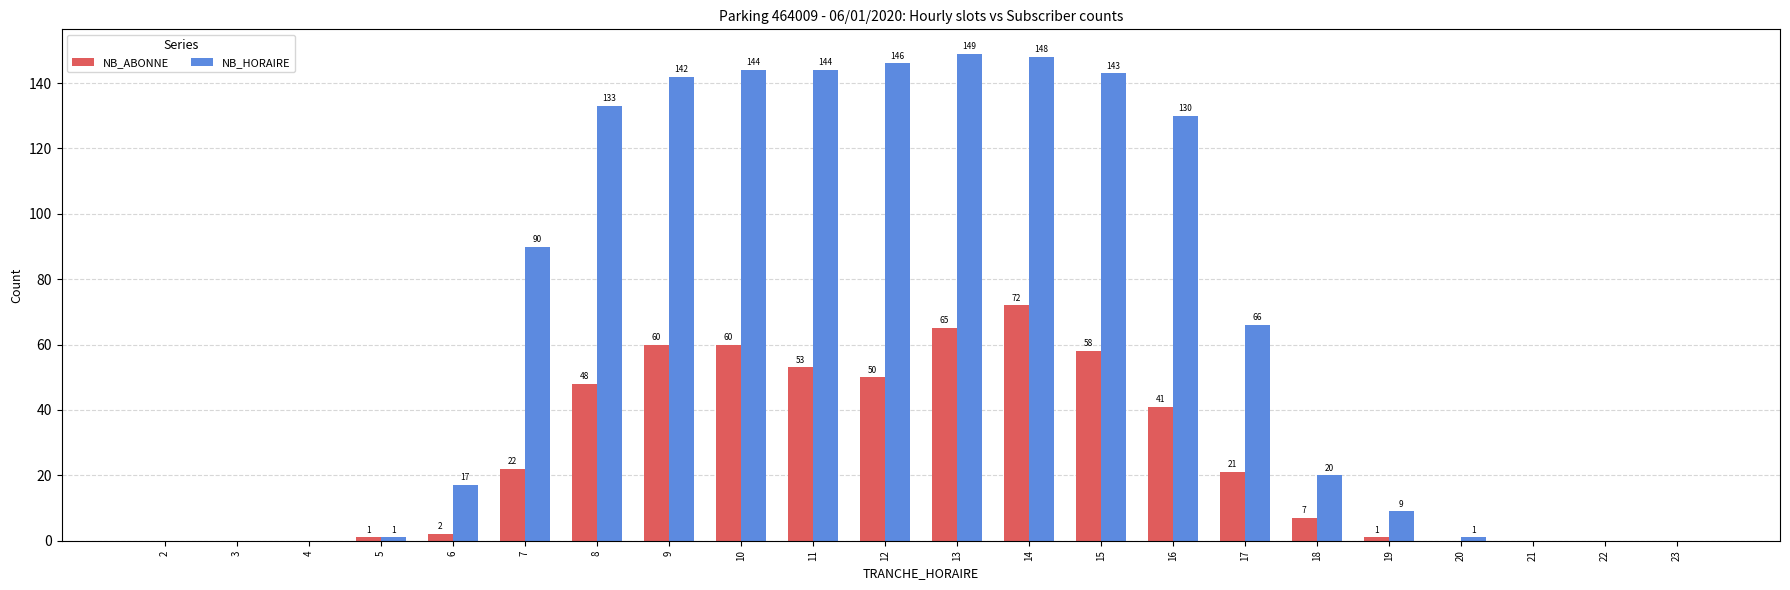

What value does the NB_ABONNE series have at 18, to the nearest 10?

10